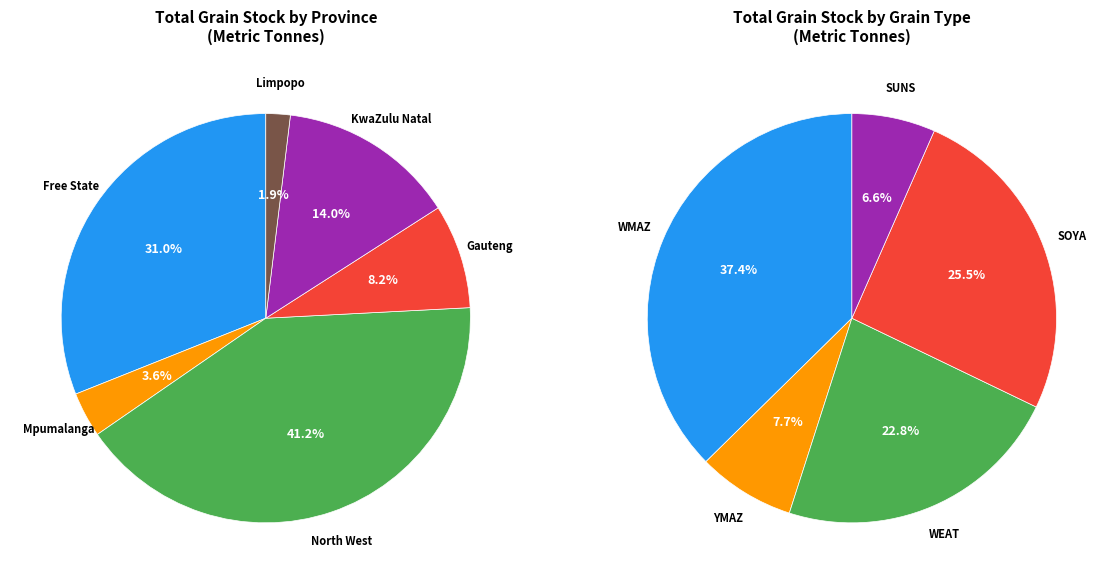

Is it true that Western Cape is 0% of the pie?

True